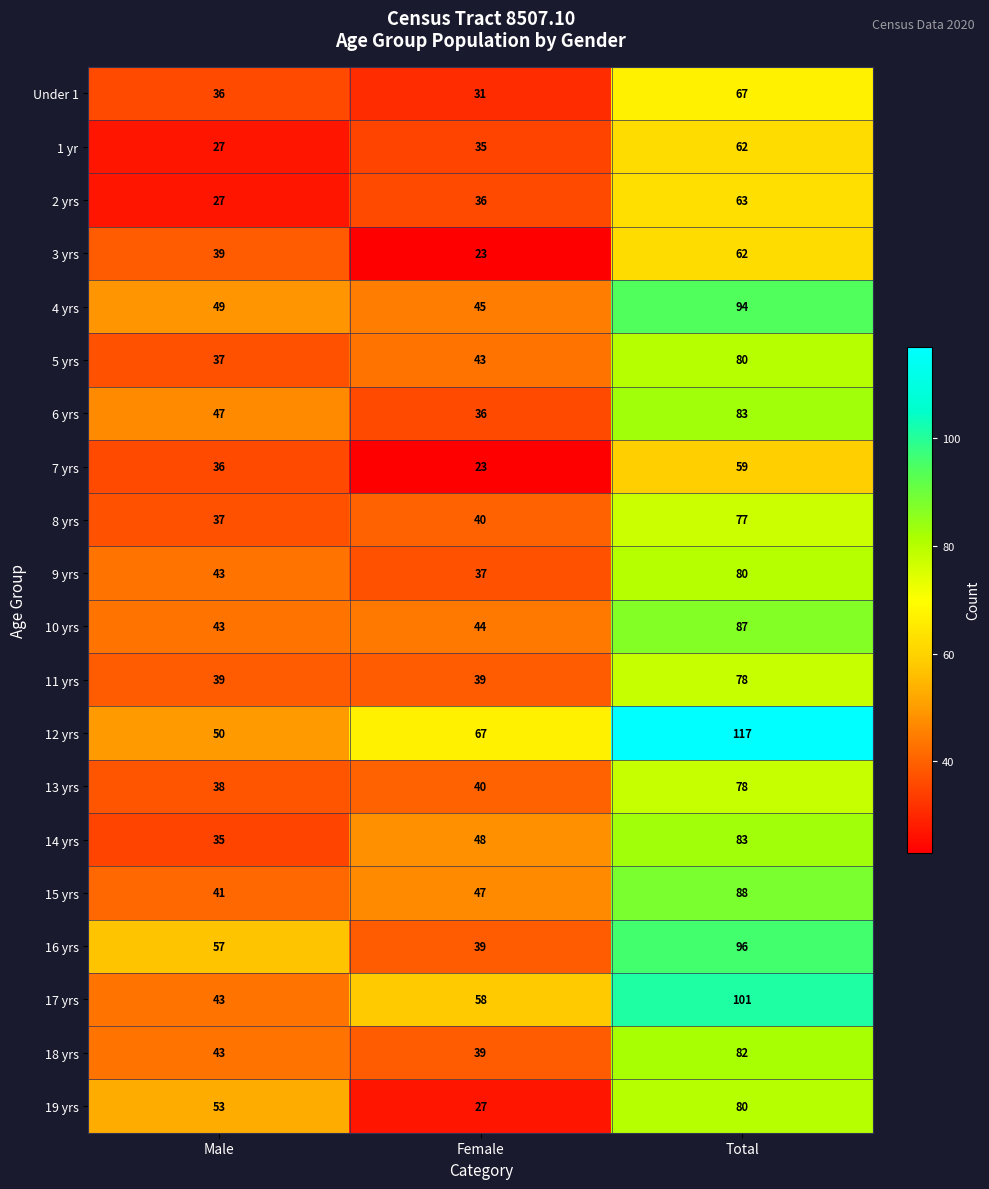

The 14 yrs series shows 48 at Female. True or false?

True